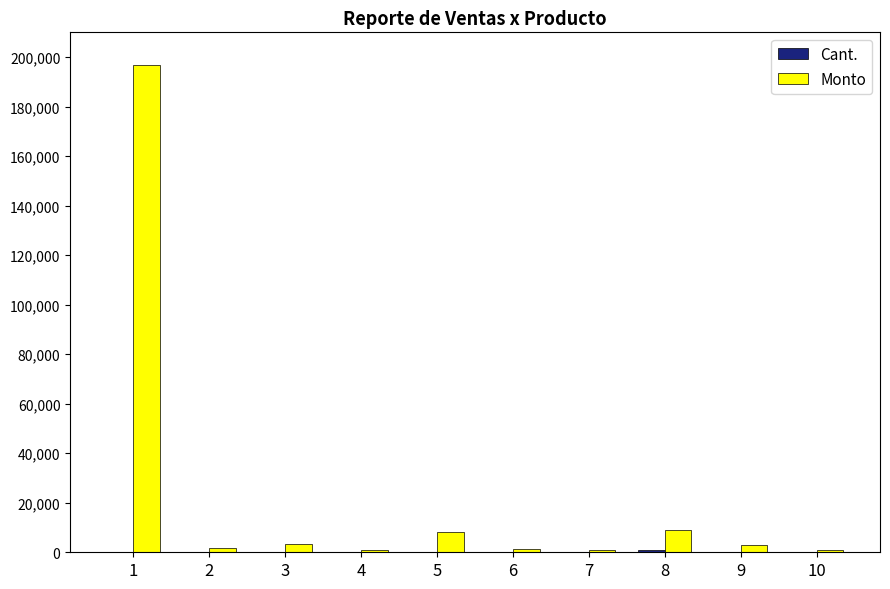

What is the sum of all Monto values?

226333